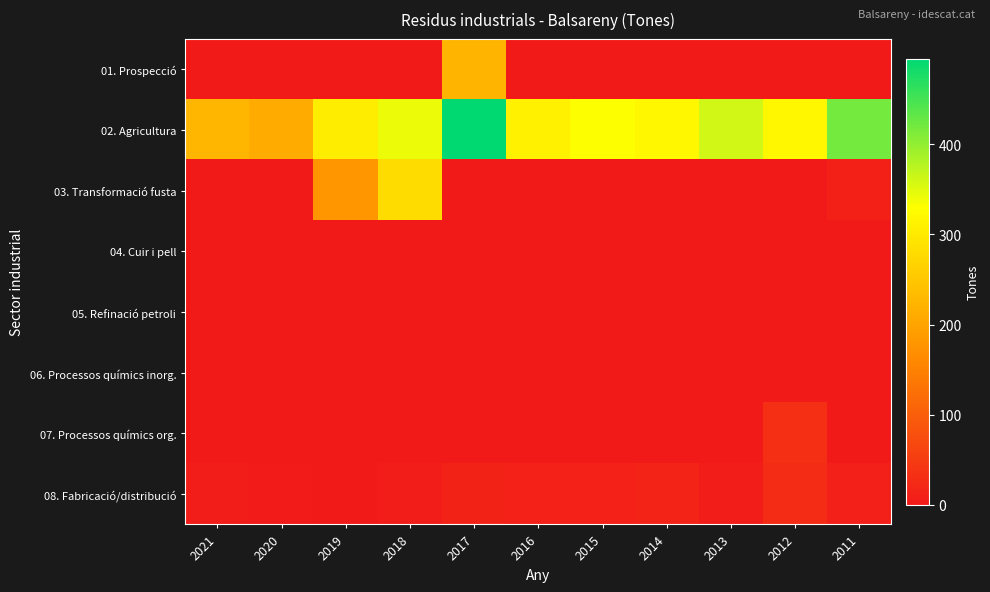

Reading right to left, transcribe all the data shown in this chart.

01. Prospecció: 2011=0	2012=0	2013=0	2014=0	2015=0	2016=0	2017=225	2018=0	2019=0	2020=0	2021=0
02. Agricultura: 2011=419	2012=320	2013=360	2014=320	2015=331	2016=310	2017=495	2018=342	2019=305	2020=209	2021=226
03. Transformació fusta: 2011=11	2012=0	2013=2	2014=0	2015=0	2016=0	2017=0	2018=281	2019=179	2020=0	2021=0
04. Cuir i pell: 2011=0	2012=0	2013=0	2014=0	2015=0	2016=0	2017=0	2018=0	2019=0	2020=0	2021=0
05. Refinació petroli: 2011=0	2012=0	2013=0	2014=0	2015=0	2016=0	2017=0	2018=0	2019=0	2020=0	2021=0
06. Processos químics inorg.: 2011=0	2012=0	2013=0	2014=0	2015=0	2016=0	2017=0	2018=0	2019=0	2020=0	2021=0
07. Processos químics org.: 2011=0	2012=31	2013=0	2014=0	2015=0	2016=0	2017=0	2018=0	2019=0	2020=0	2021=0
08. Fabricació/distribució: 2011=10	2012=27	2013=4	2014=15	2015=12	2016=12	2017=13	2018=4	2019=2	2020=3	2021=5